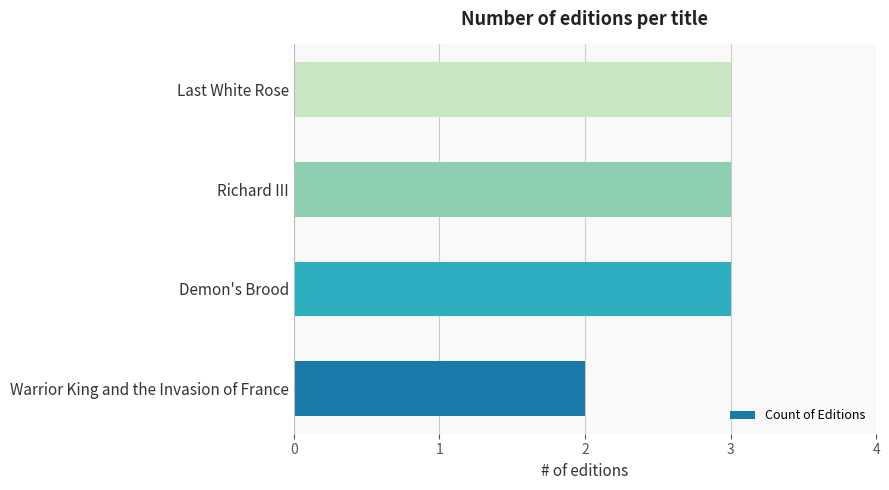

How many categories are shown in the chart?

4